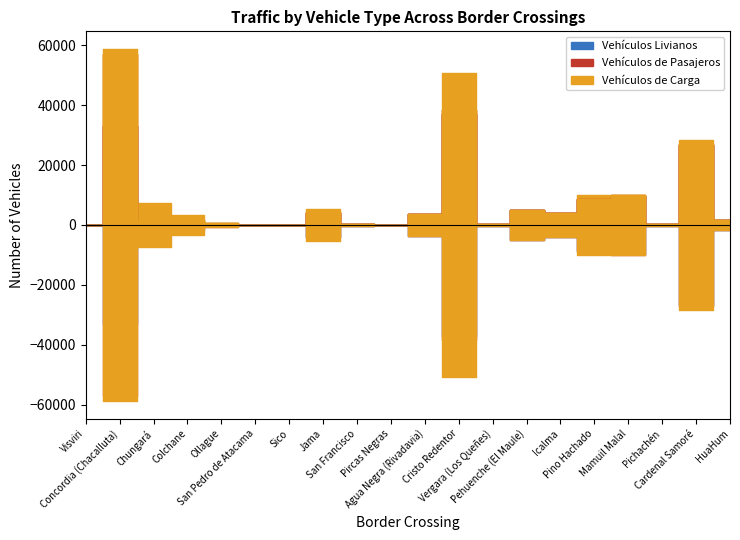

Is it true that Vehículos de Carga equals 6369 at HuaHum?

False